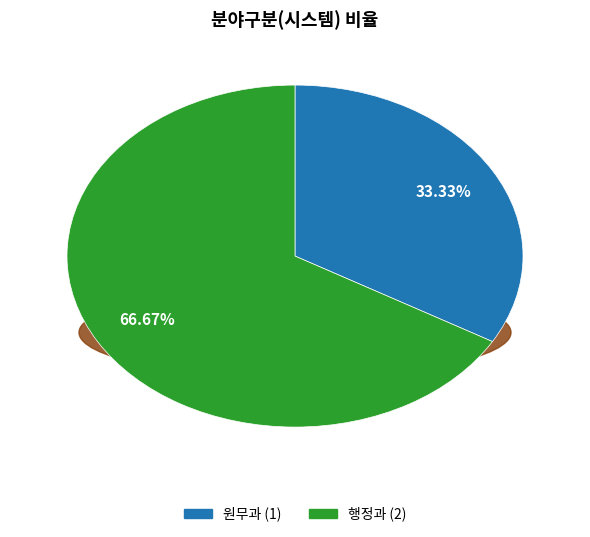

To the nearest percent, what percentage of the pie is 원무과?

33%